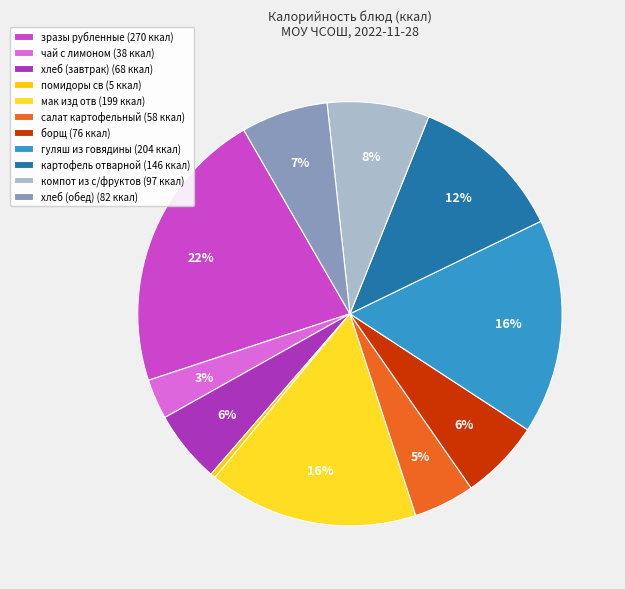

How many segments does this pie chart have?

11